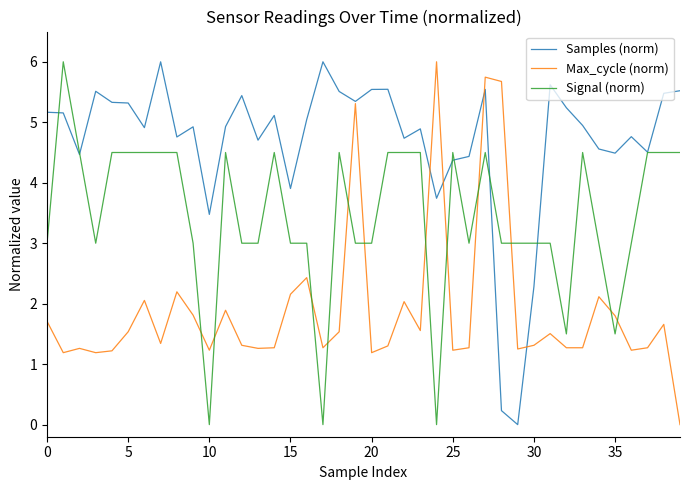

What is the maximum value shown in the chart?

6.0